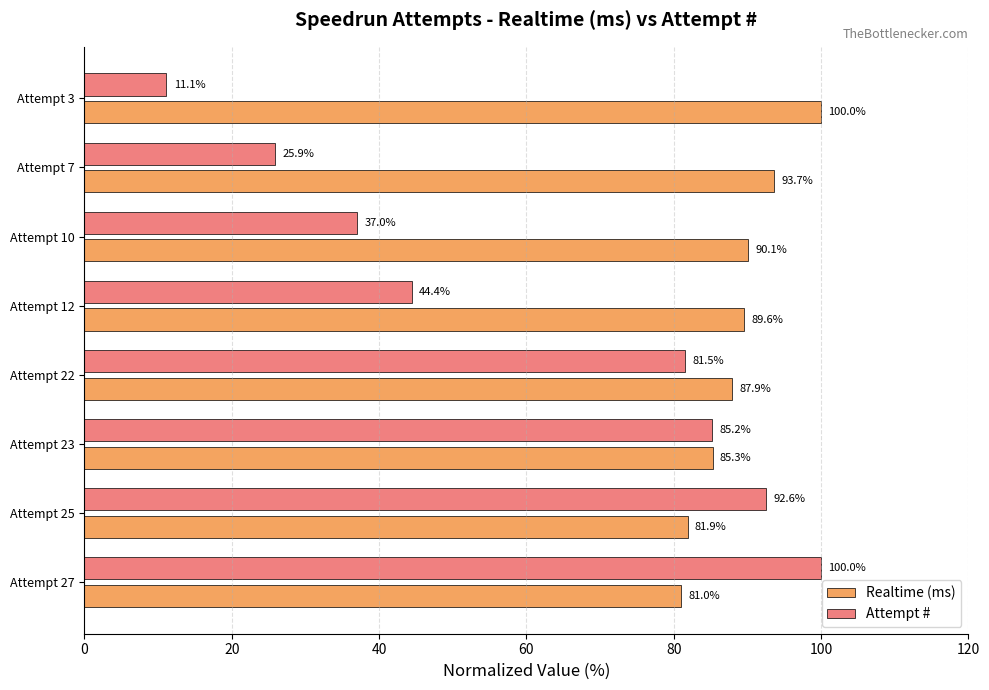

Where is Realtime (ms) nearest to the value 90?

Attempt 10